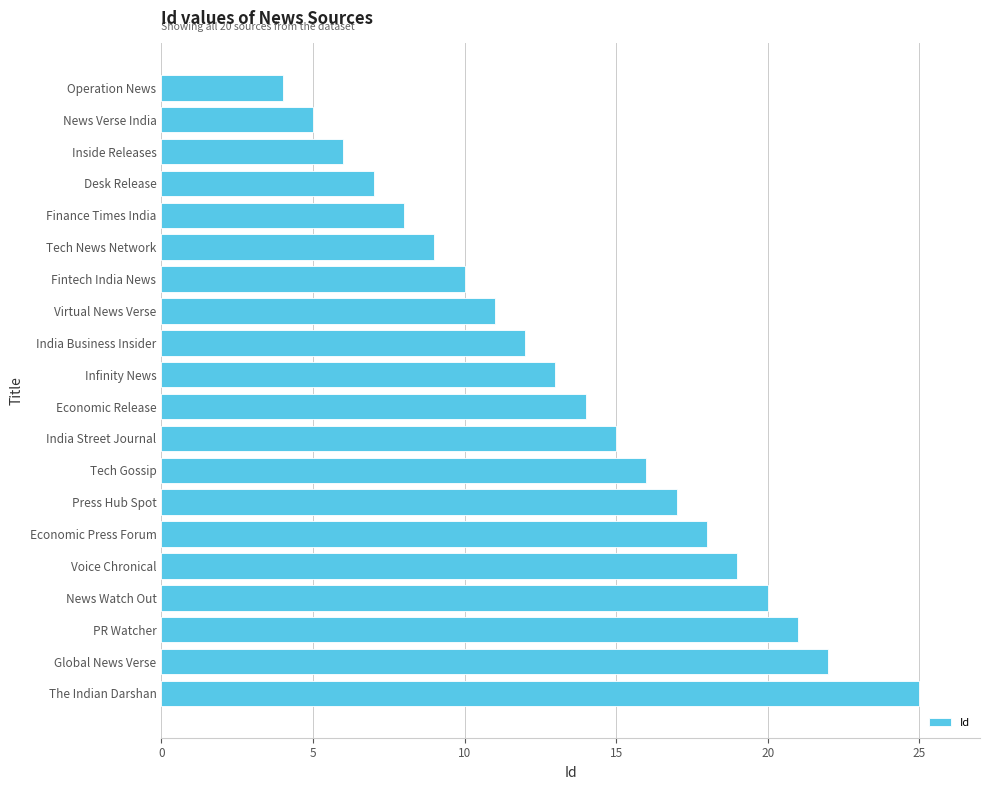

Which label corresponds to the smallest value in the chart?

Operation News